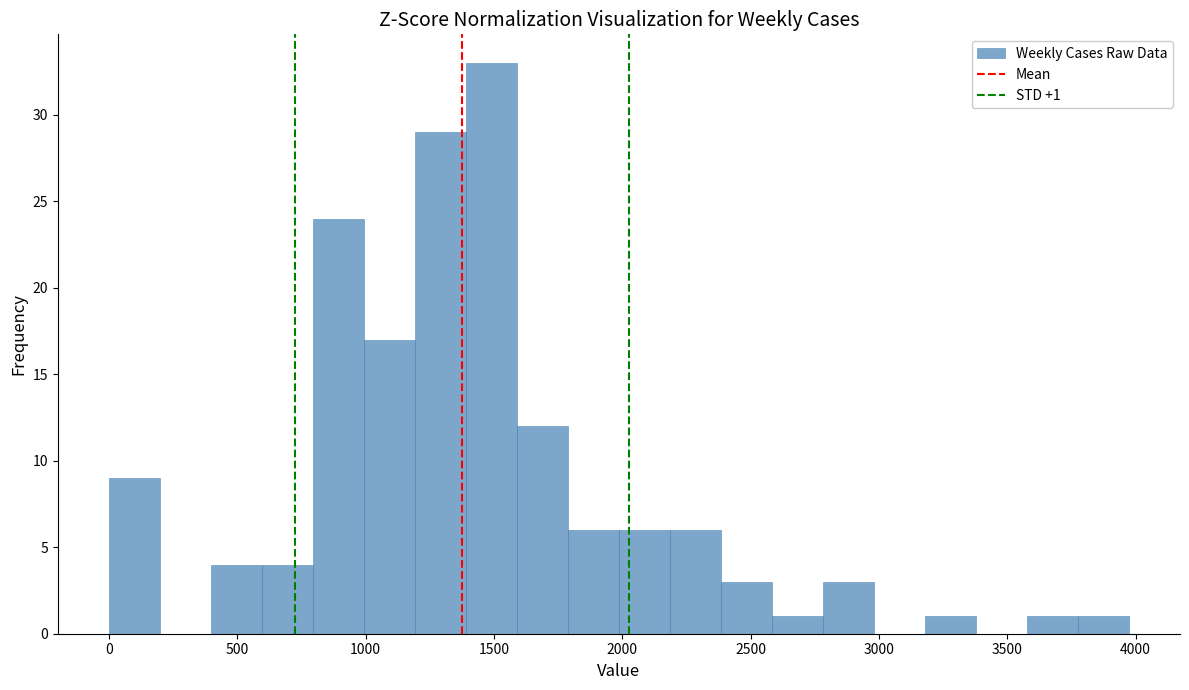

Around what value on the x-axis is the tallest bar? Give the approximate position of its centre, as read against the axis.

1500